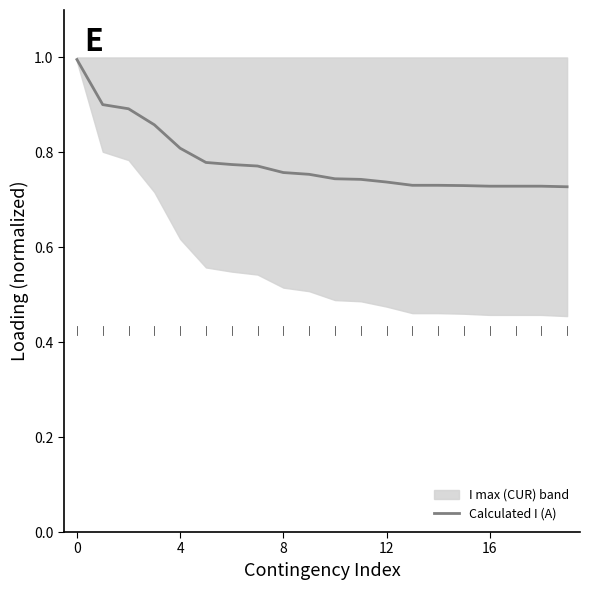

What is the sum of all values?

15.6